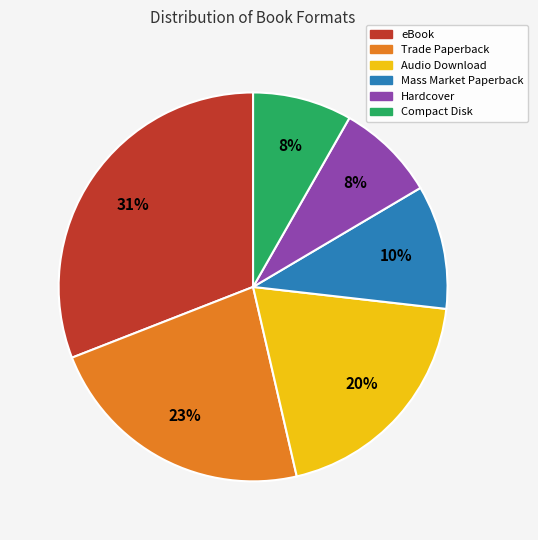

Between Mass Market Paperback and Compact Disk, which is larger?

Mass Market Paperback